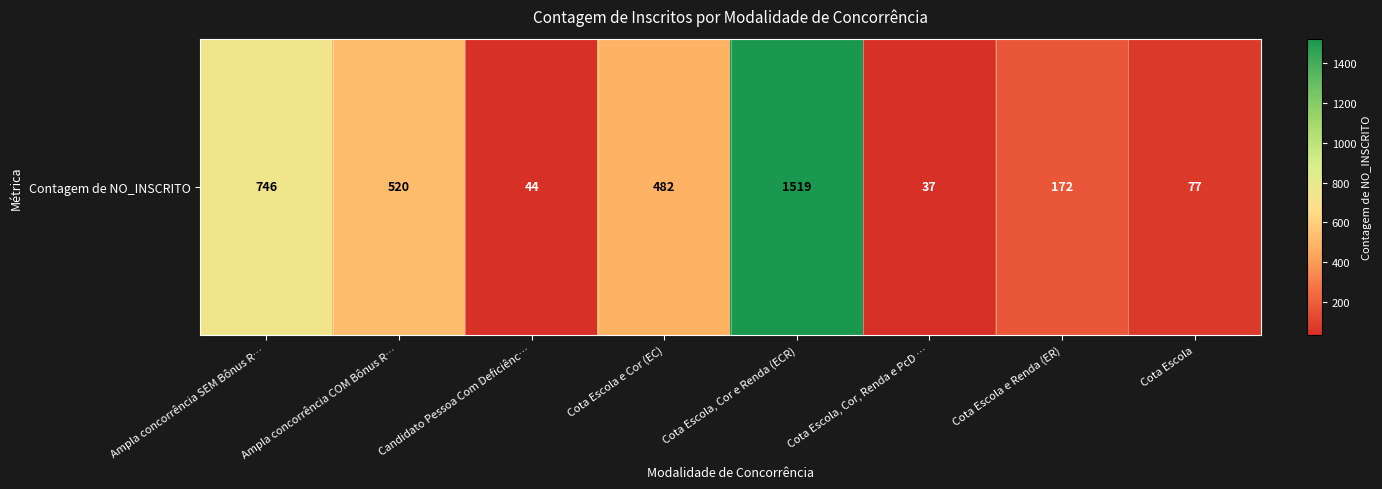

At which label is the value closest to 778?

Ampla concorrência SEM Bônus R…